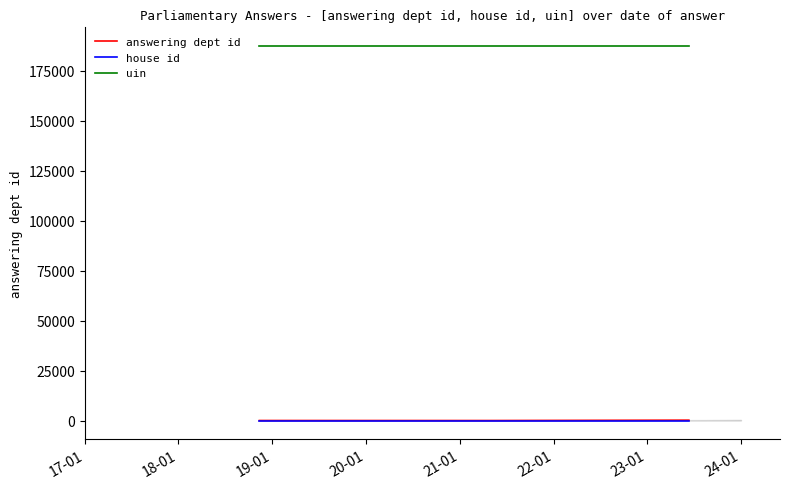

Which series has the largest total across all categories?

uin